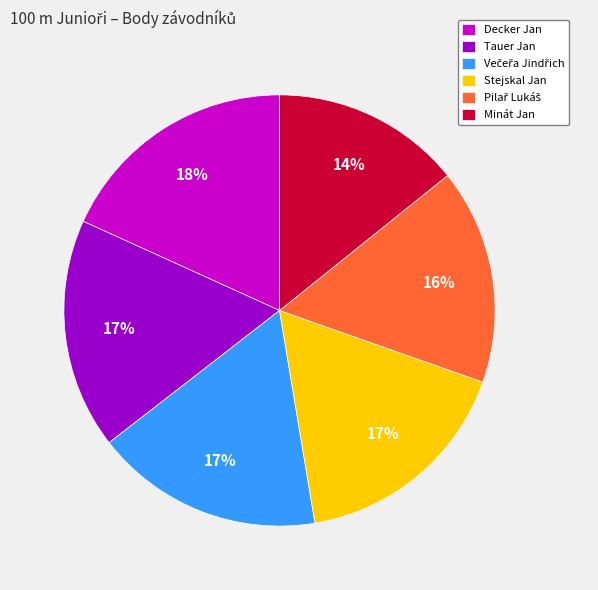

What is the ratio of the value at Decker Jan to the value at Tauer Jan?

1.1